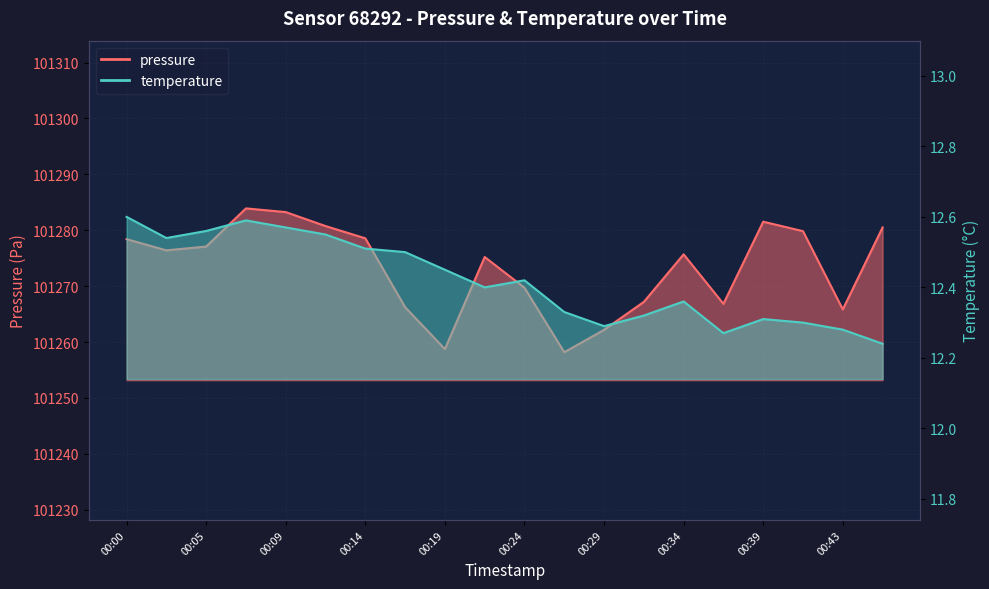

Reading left to right, what are all the values shown in this chart?

pressure: 101278.4	101276.4	101277.1	101283.9	101283.2	101280.8	101278.6	101266.2	101258.8	101275.2	101269.7	101258.2	101262.2	101267.2	101275.7	101266.8	101281.5	101279.8	101265.8	101280.5
temperature: 12.6	12.5	12.6	12.6	12.6	12.6	12.5	12.5	12.4	12.4	12.4	12.3	12.3	12.3	12.4	12.3	12.3	12.3	12.3	12.2